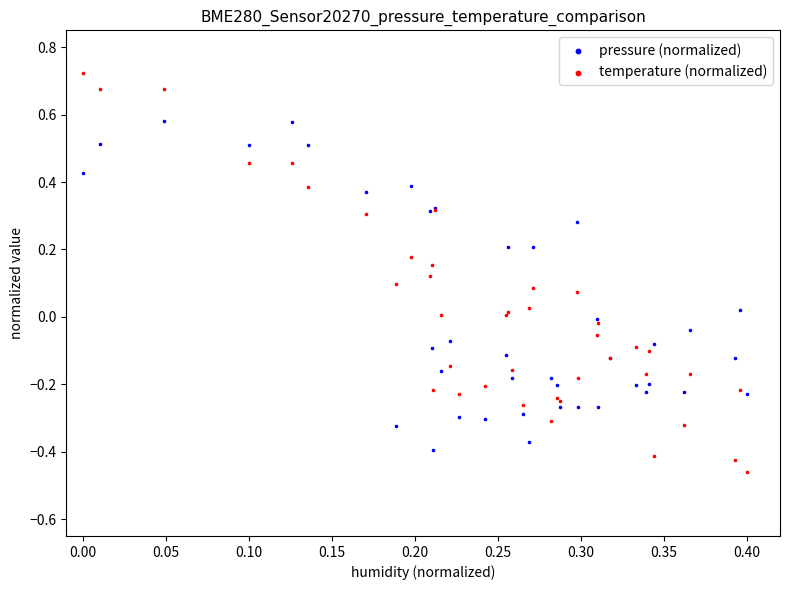

Which series reaches the minimum Y coordinate?

temperature (normalized)